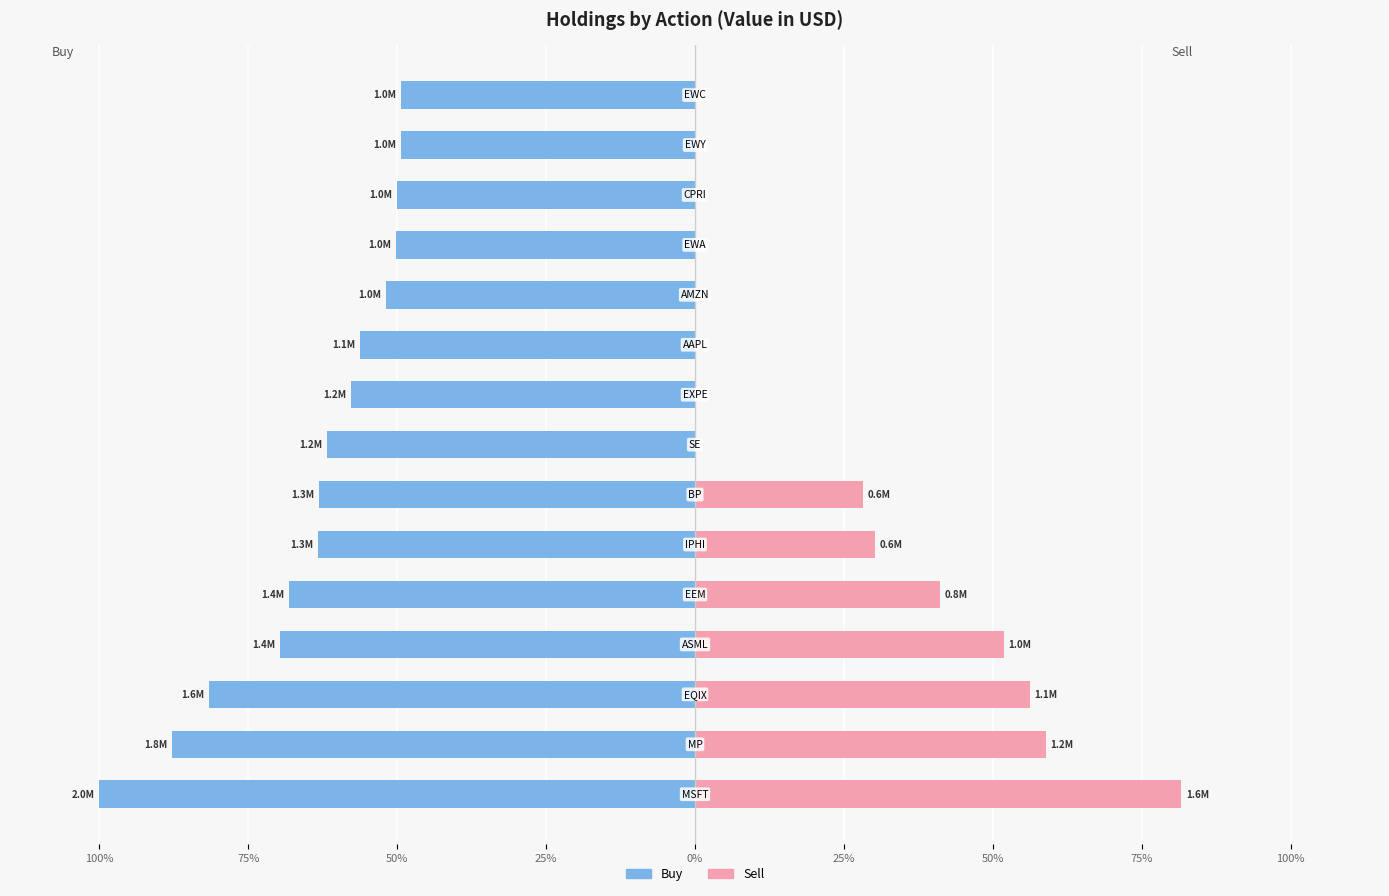

Reading left to right, transcribe all the data shown in this chart.

Buy: -100.0	-87.8	-81.6	-69.7	-68.1	-63.2	-63.1	-61.7	-57.7	-56.2	-51.8	-50.3	-50.0	-49.4	-49.3
Sell: 81.6	58.9	56.2	51.8	41.2	30.2	28.2	0.0	0.0	0.0	0.0	0.0	0.0	0.0	0.0